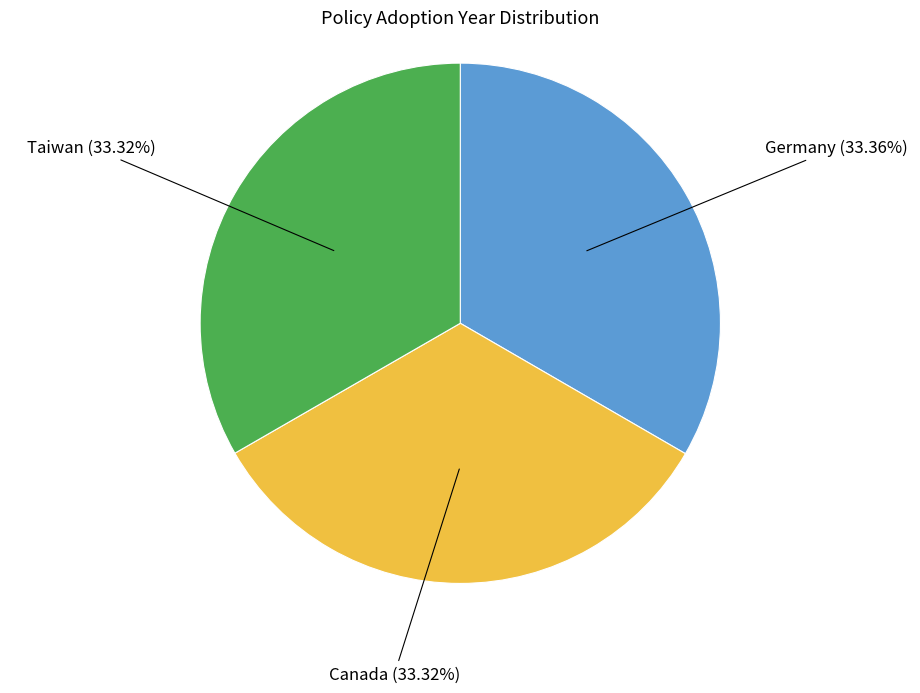

Is there a majority slice in this chart?

No